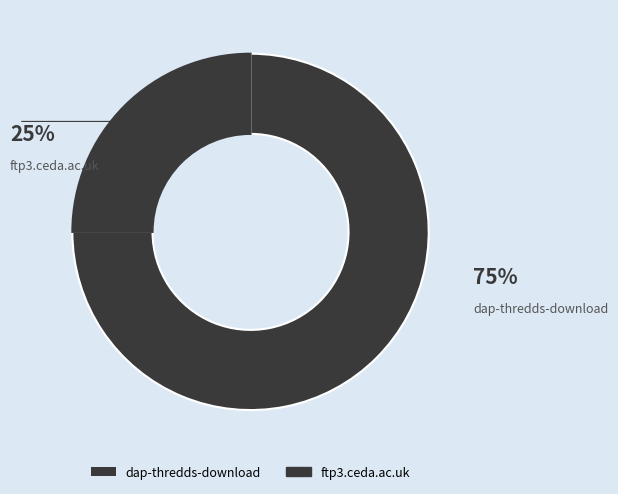

How many segments does this pie chart have?

2